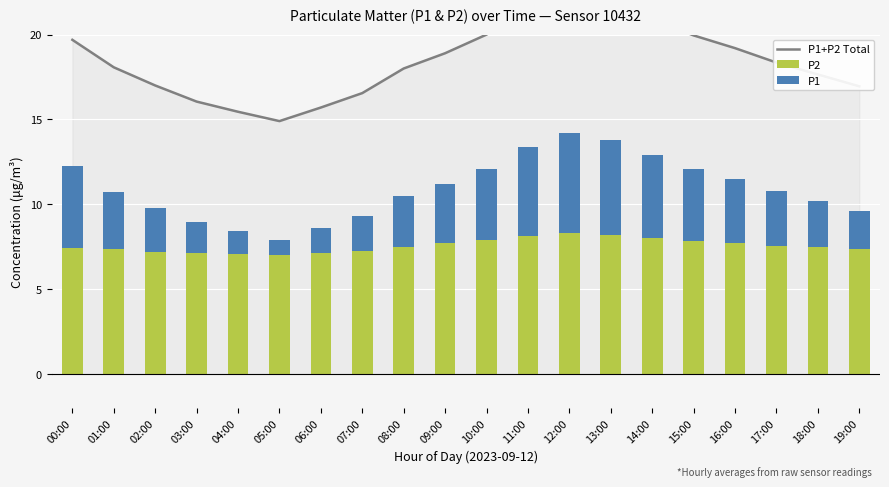

How many groups of bars are there?

20